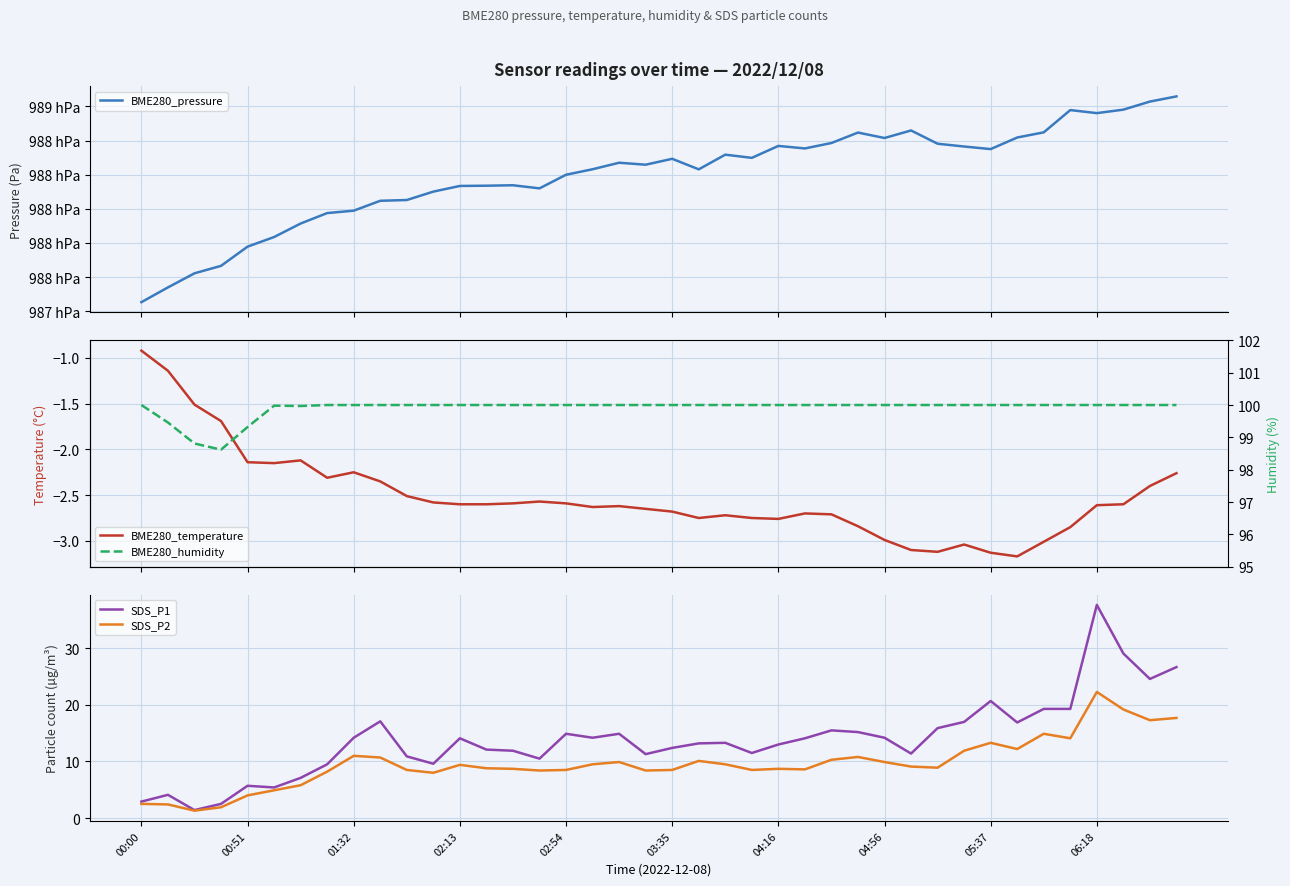

Which series has the largest total across all categories?

BME280_pressure